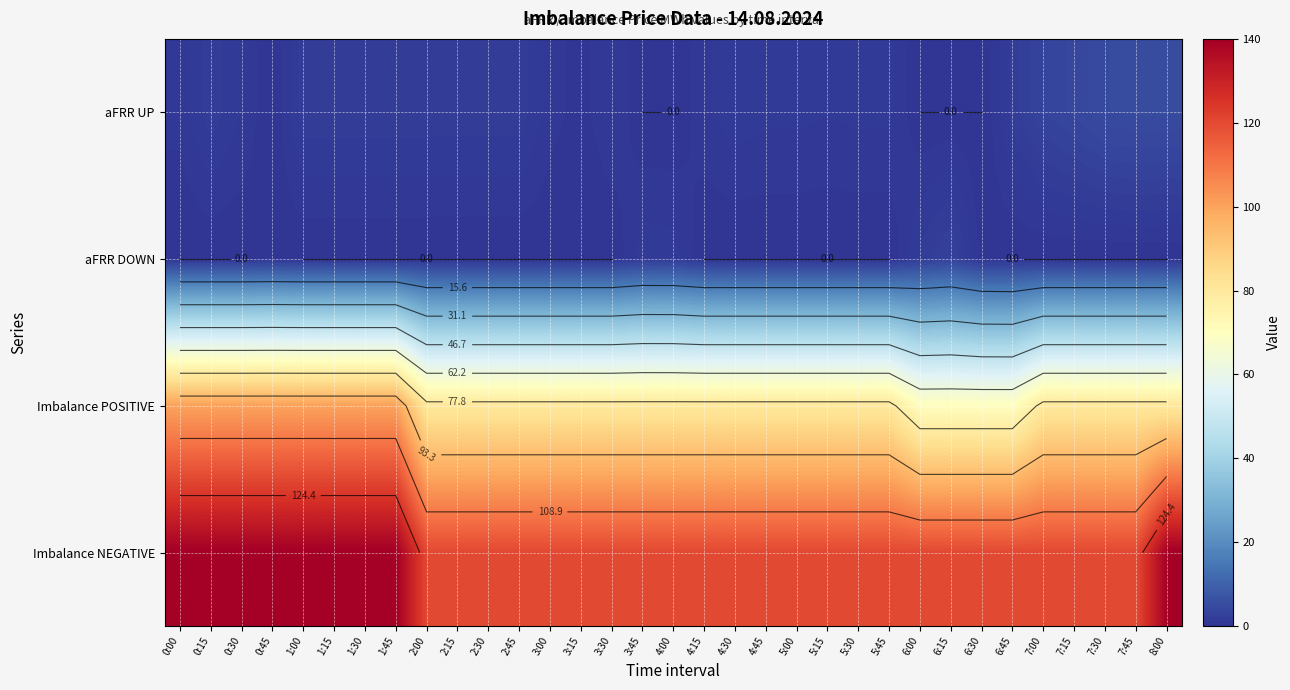

List the labels in order of Imbalance NEGATIVE value, smallest first.

2:00, 2:15, 2:30, 2:45, 3:00, 3:15, 3:30, 3:45, 4:00, 4:15, 4:30, 4:45, 5:00, 5:15, 5:30, 5:45, 6:00, 6:15, 6:30, 6:45, 7:00, 7:15, 7:30, 7:45, 0:00, 0:15, 0:30, 0:45, 1:00, 1:15, 1:30, 1:45, 8:00